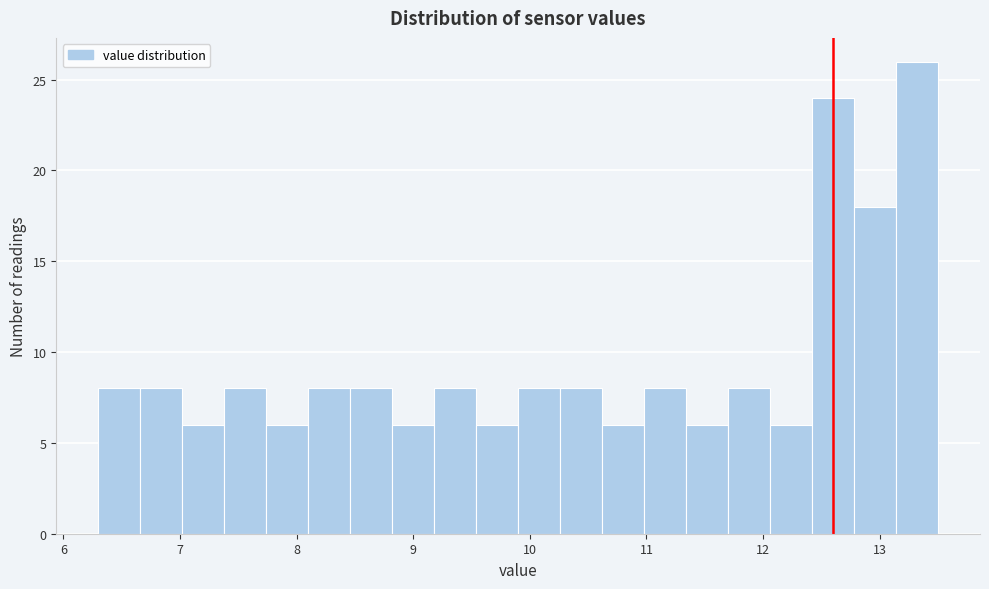

Around what value on the x-axis is the tallest bar? Give the approximate position of its centre, as read against the axis.

13.3